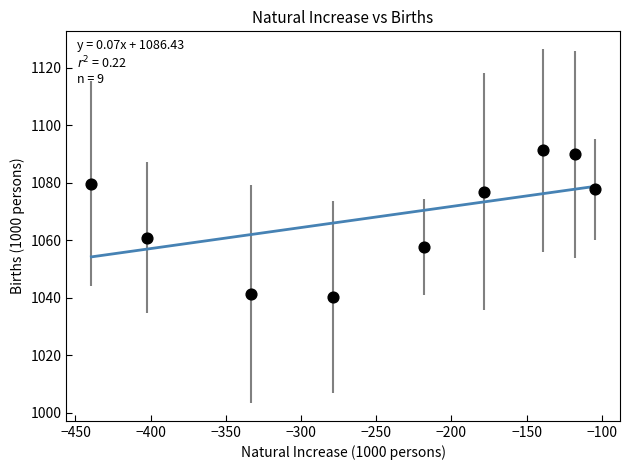

What Y value in the scatter plot is closest to 1065?

1060.9